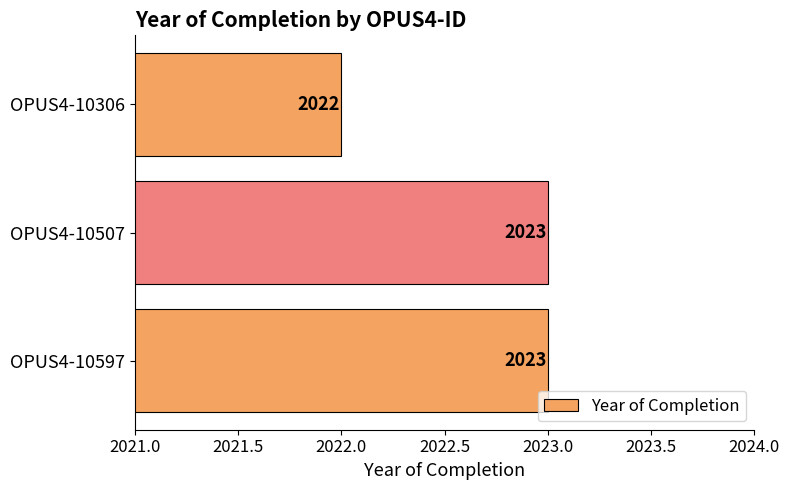

What is the smallest value displayed?

2022